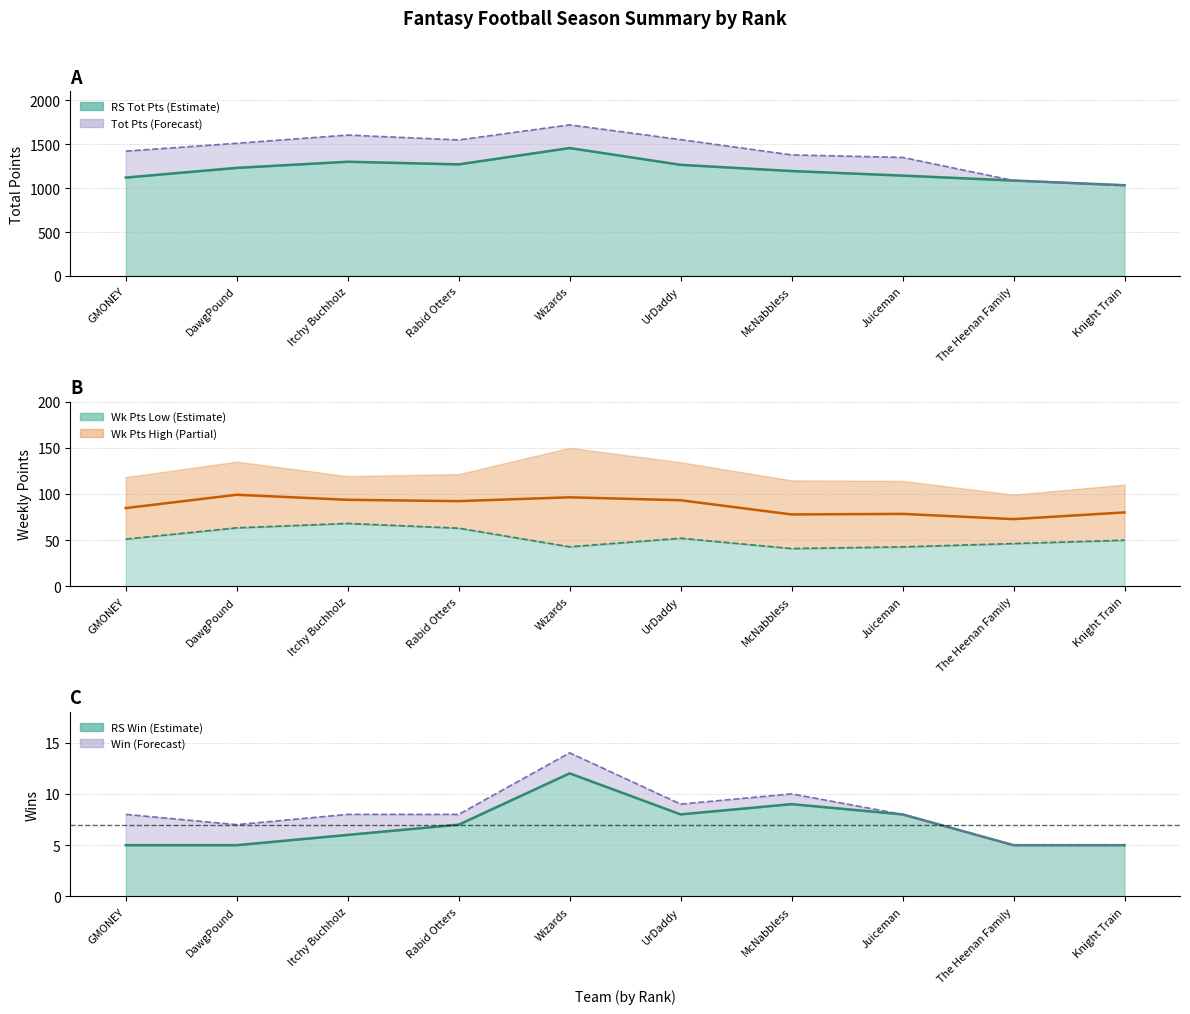

How many values in the Wk Low line series are below 51?

5